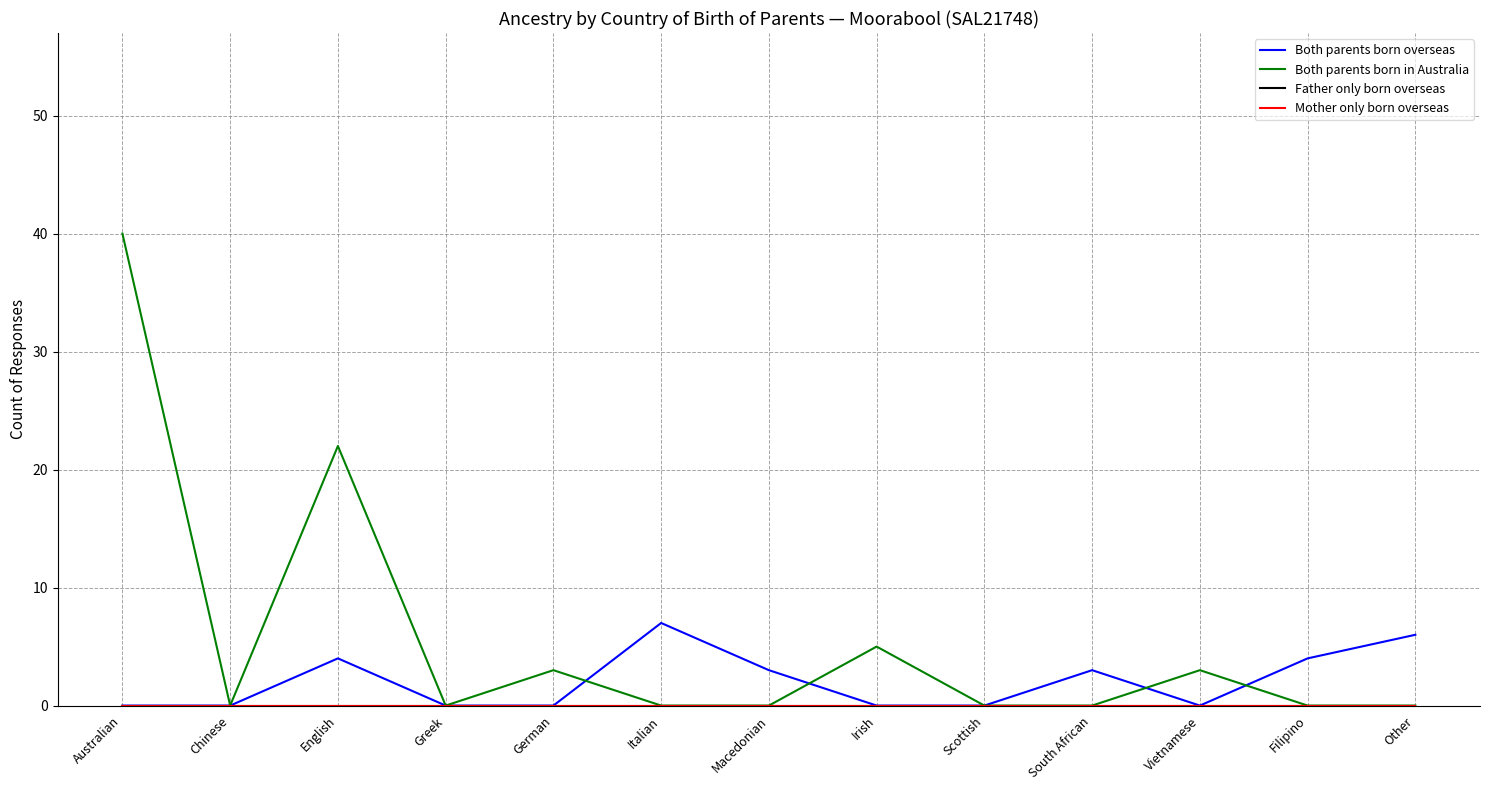

Rank the categories by Mother only born overseas value from highest to lowest.

Australian, Chinese, English, Greek, German, Italian, Macedonian, Irish, Scottish, South African, Vietnamese, Filipino, Other